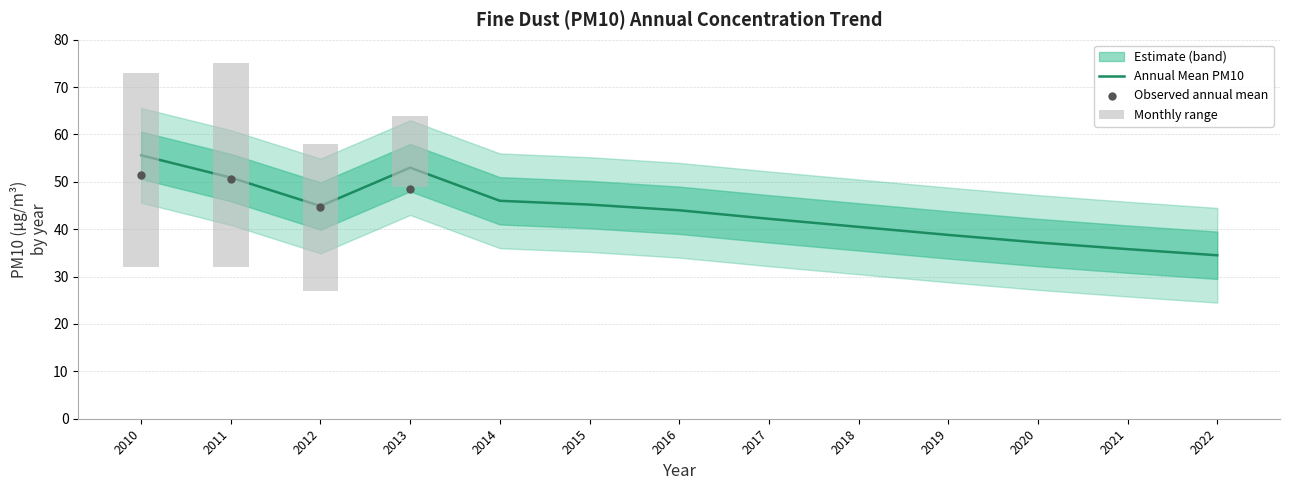

Is the value of Lower Band at 2012 greater than the value of Annual Mean PM10 at 2018?

No